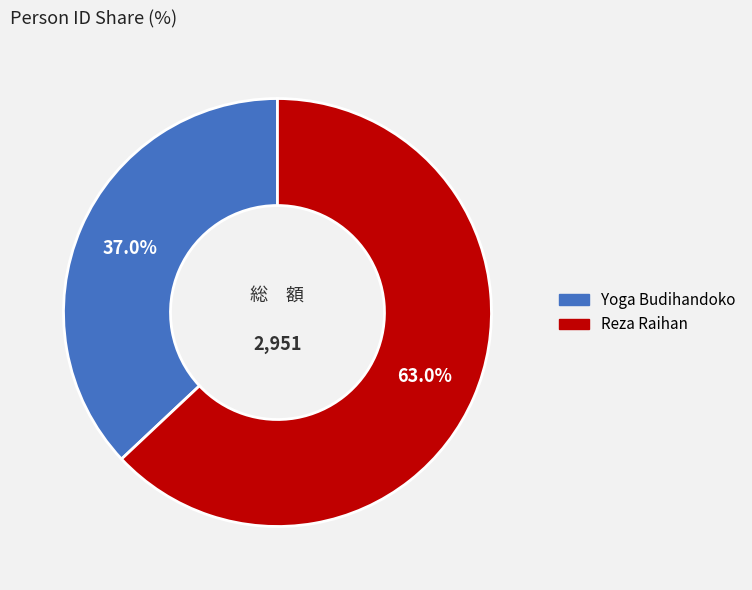

To the nearest percent, what is the difference between the Reza Raihan and Yoga Budihandoko slice percentages?

26%